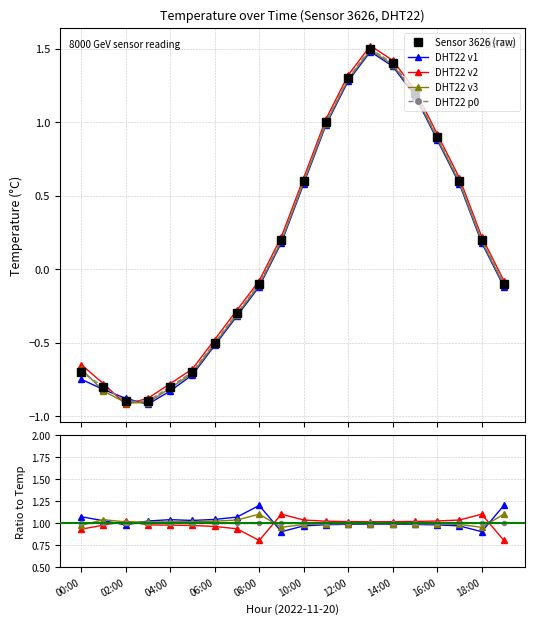

How many lines are shown in the chart?

5